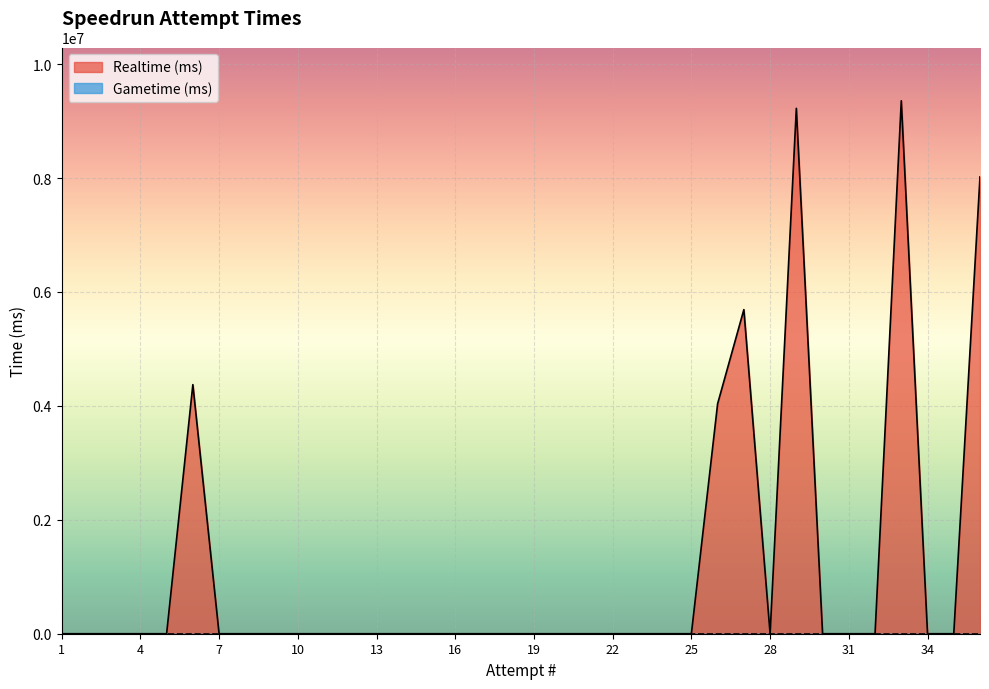

What is the difference between the maximum and minimum values?

9355638